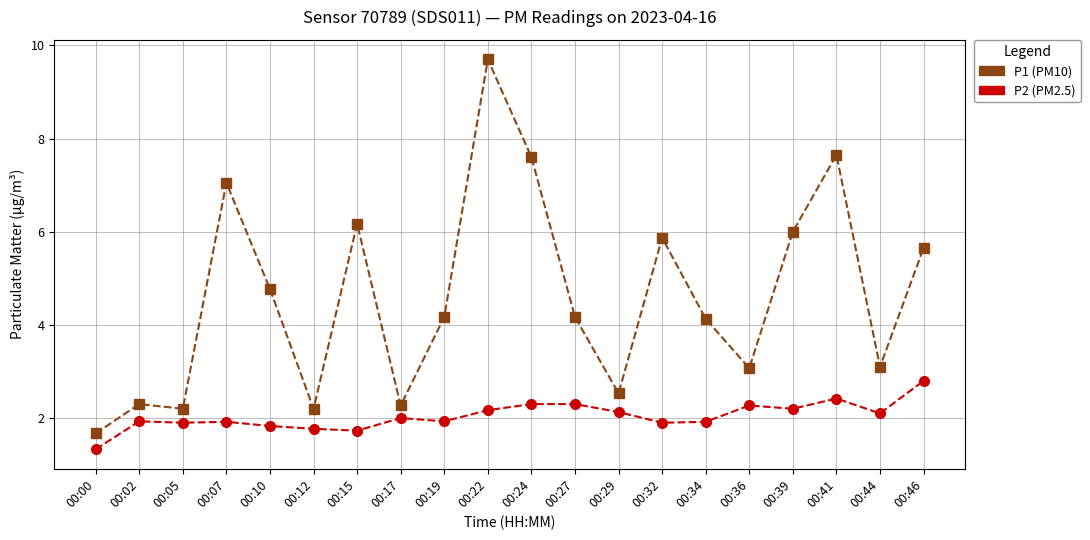

True or false: P2 (PM2.5) and P1 (PM10) cross at least once.

False